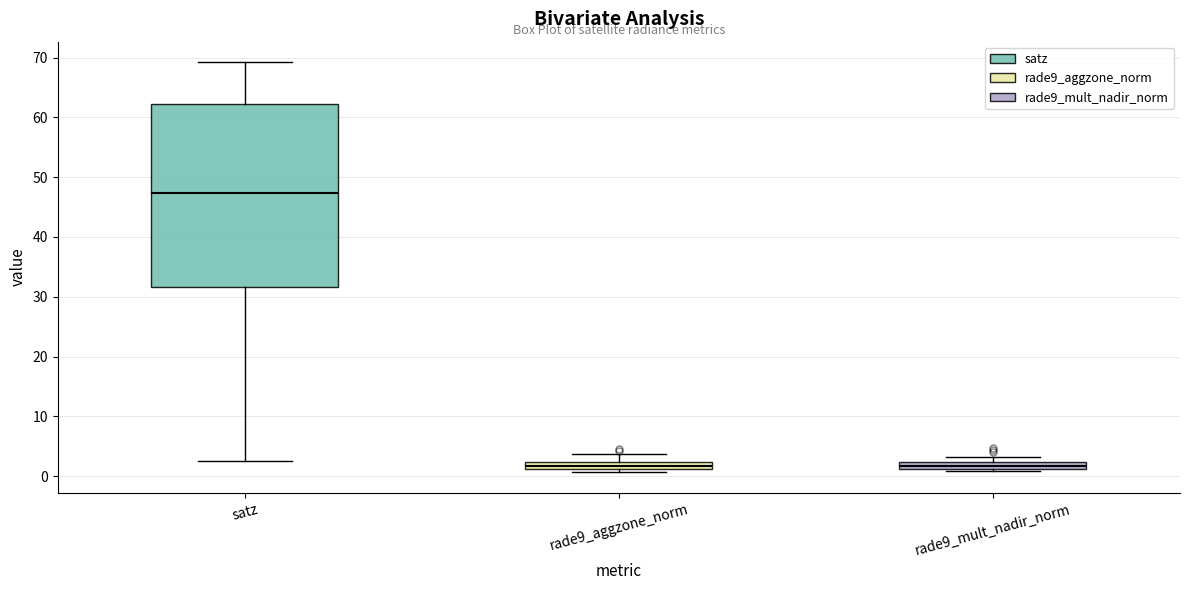

Which box has the highest median line?

satz